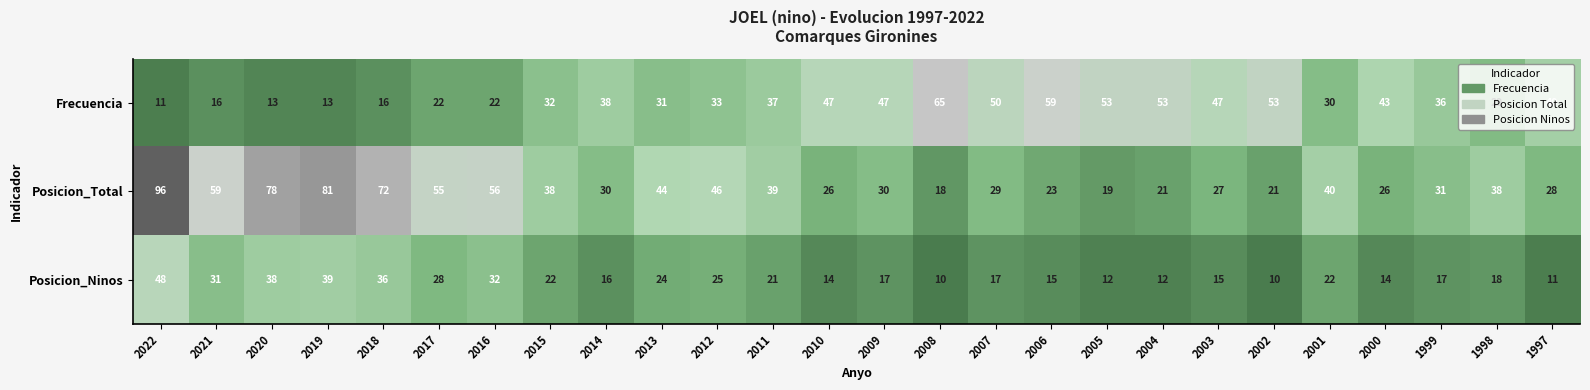

Which series changed the most between 2000 and 1998?

Frecuencia